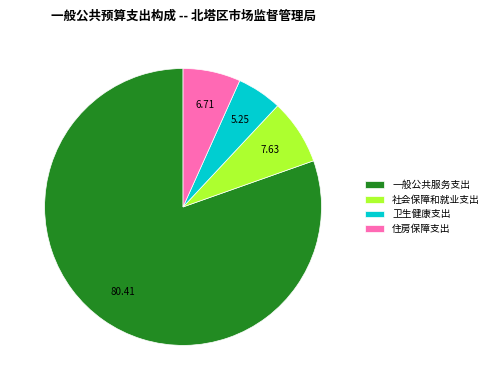

What is the ratio of the value at 一般公共服务支出 to the value at 住房保障支出?

12.0